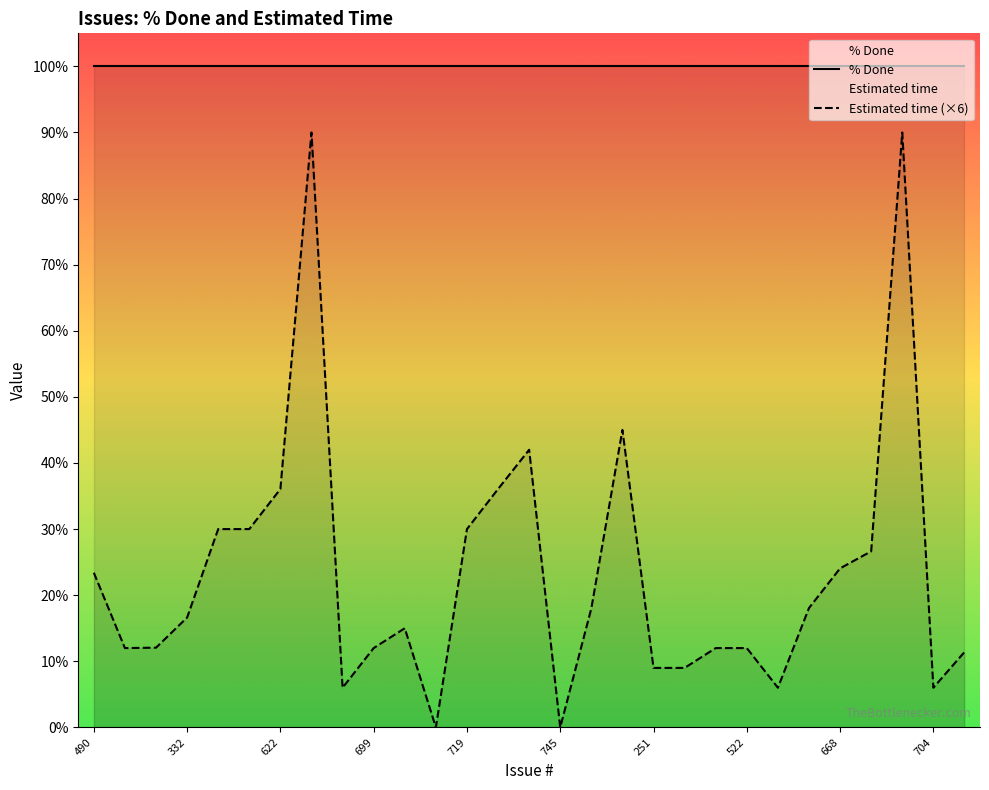

True or false: % Done and Estimated time (×6) cross at least once.

False